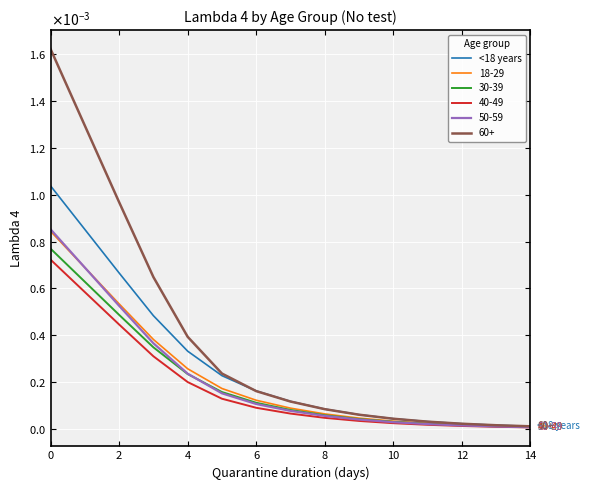

What are all the series names shown in the legend?

<18 years, 18-29, 30-39, 40-49, 50-59, 60+